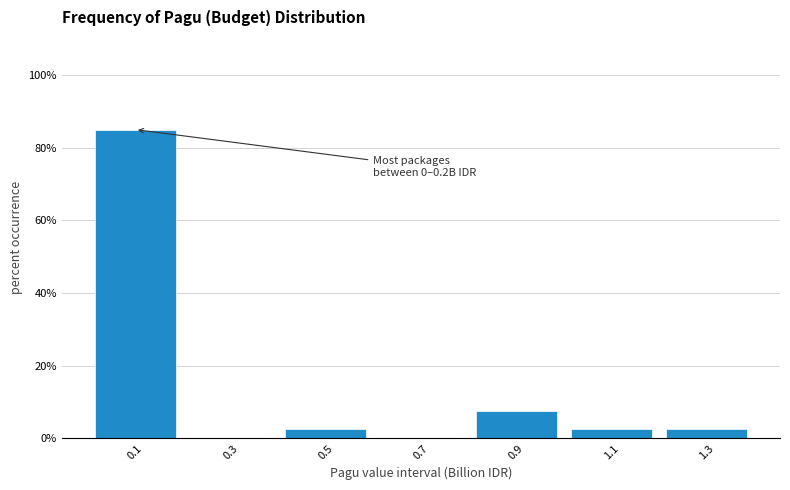

Which range on the x-axis has the tallest bar?

0.0 to 0.2